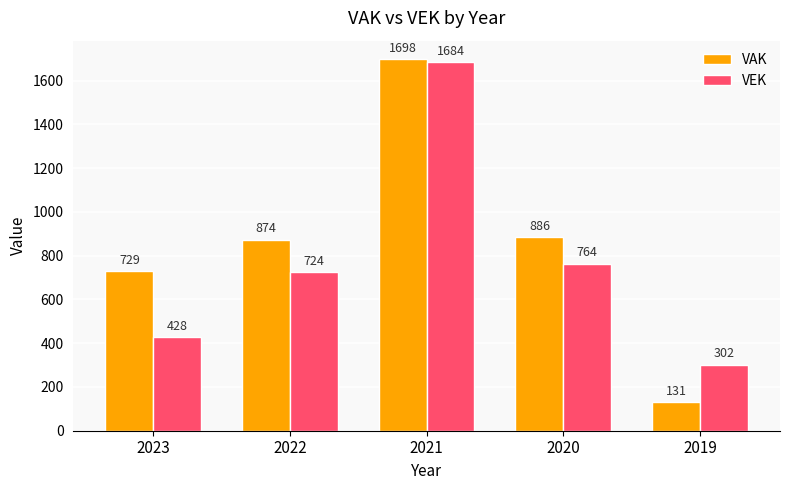

Between 2022 and 2019, which series saw the biggest shift?

VAK